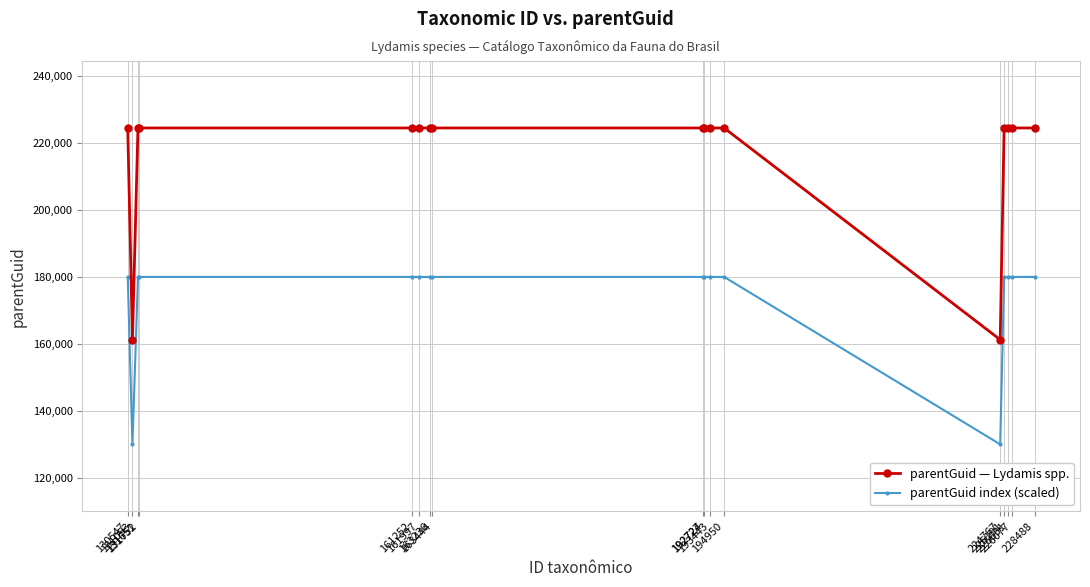

List the series in order of their peak value, highest first.

parentGuid — Lydamis spp., parentGuid index (scaled)